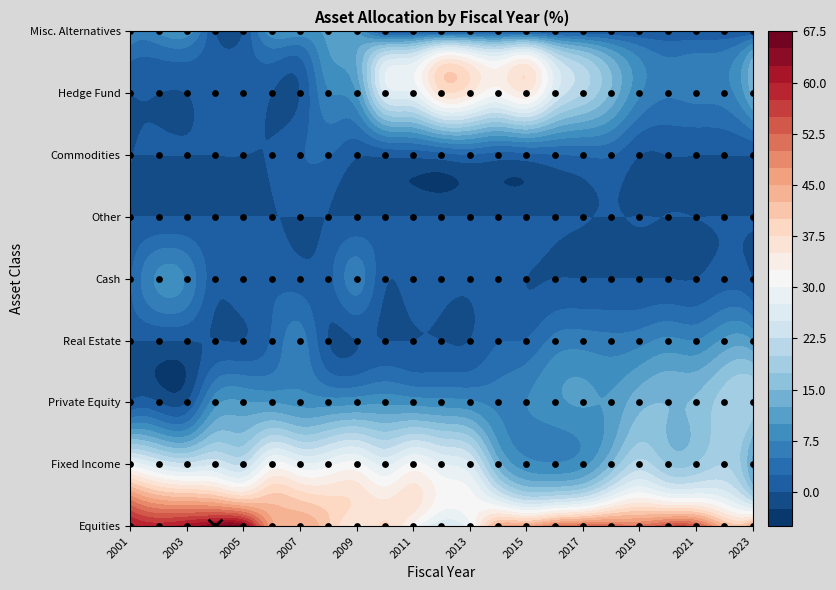

Which category has the lowest value in the Commodities series?

2001